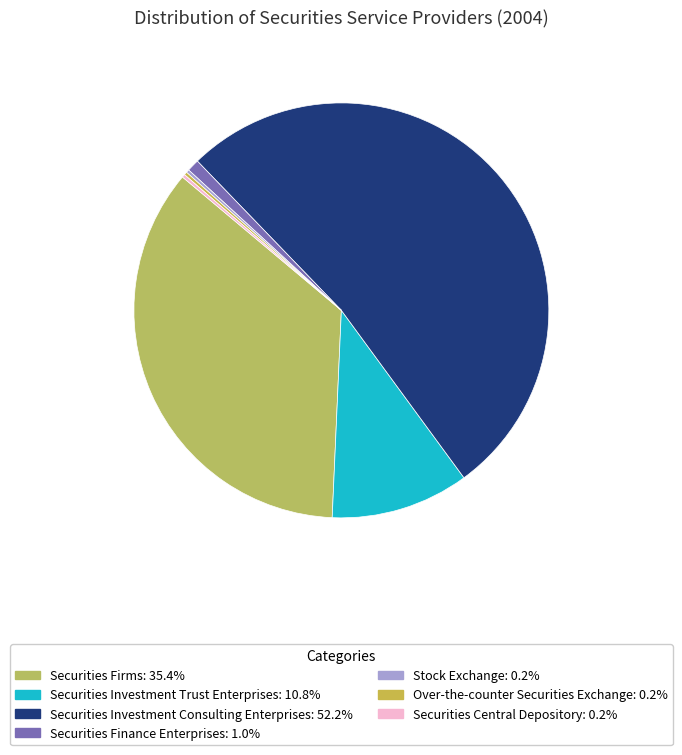

Rank the categories by value from highest to lowest.

Securities Investment Consulting Enterprises, Securities Firms, Securities Investment Trust Enterprises, Securities Finance Enterprises, Stock Exchange, Over-the-counter Securities Exchange, Securities Central Depository